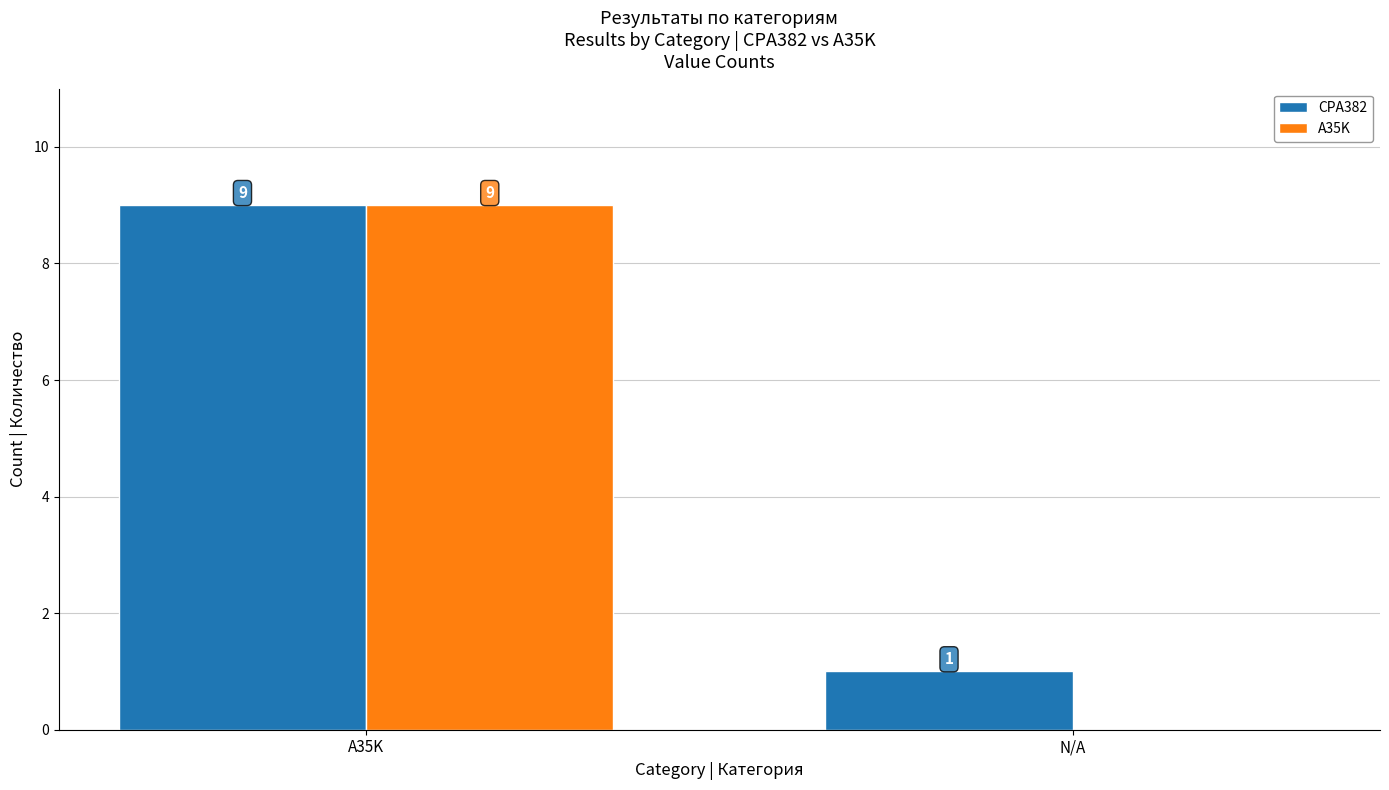

How many values in A35K are above zero?

1